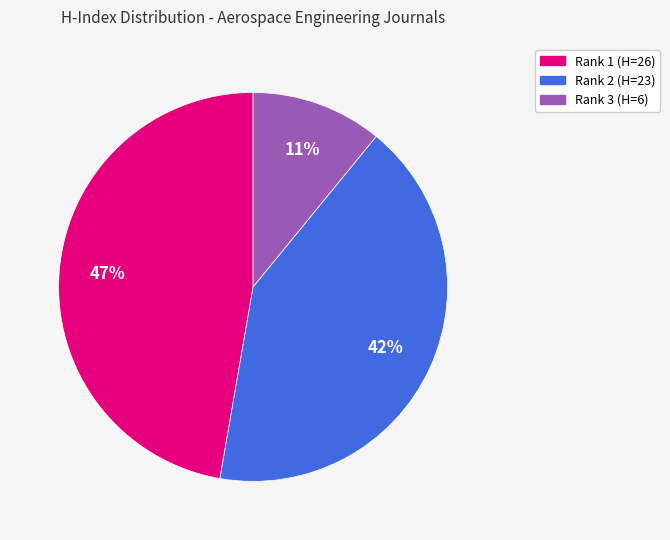

To the nearest percent, what portion does Rank 2 (H=23) represent?

42%